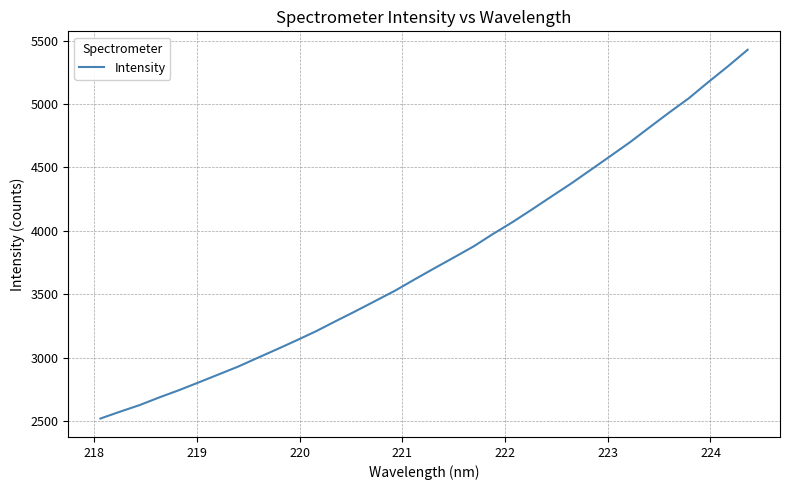

What is the minimum value shown in the chart?

2521.2